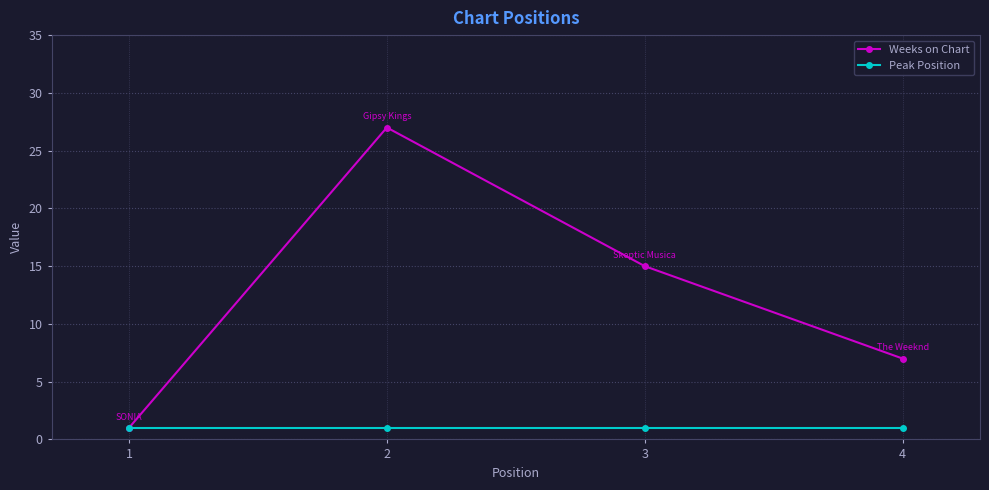

True or false: Weeks on Chart has a value of 15 at 3.

True